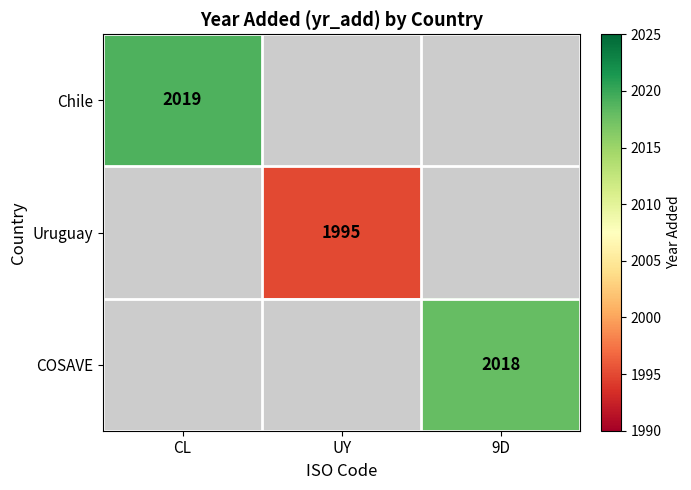

What is the maximum value shown in the chart?

2019.0